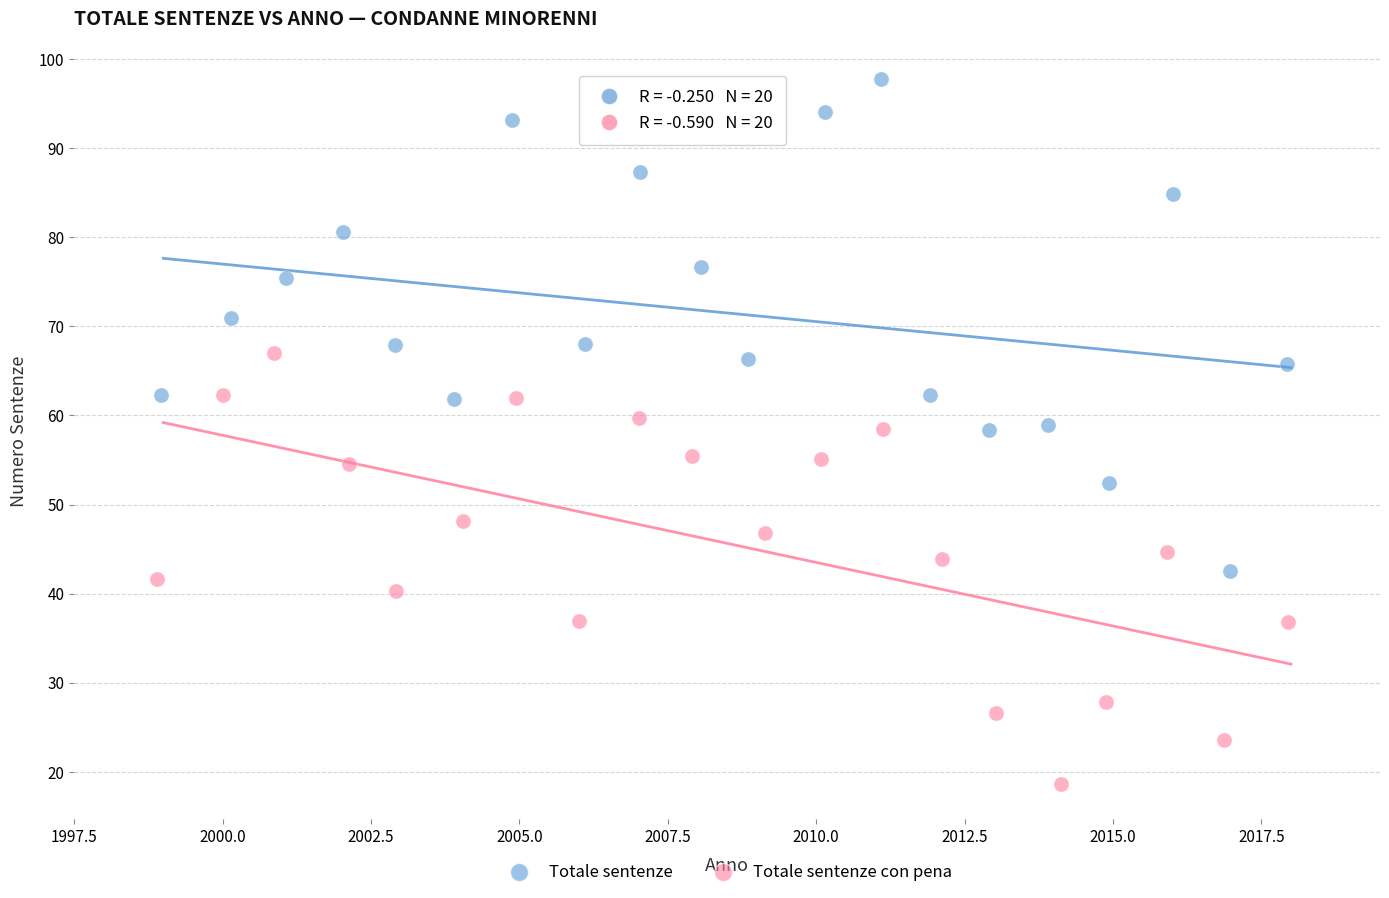

Which series reaches the maximum Y coordinate?

Totale sentenze